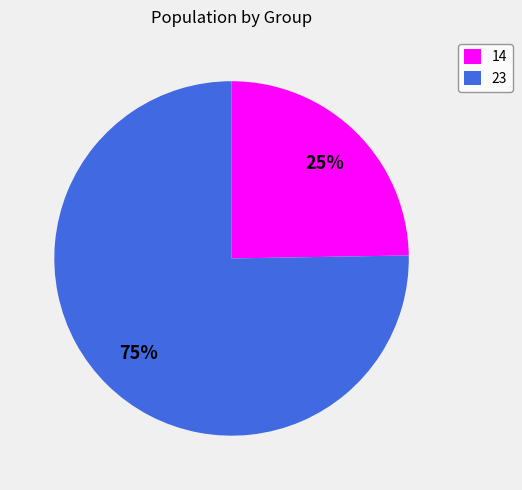

Is the sum of 14 and 23 greater than half?

Yes